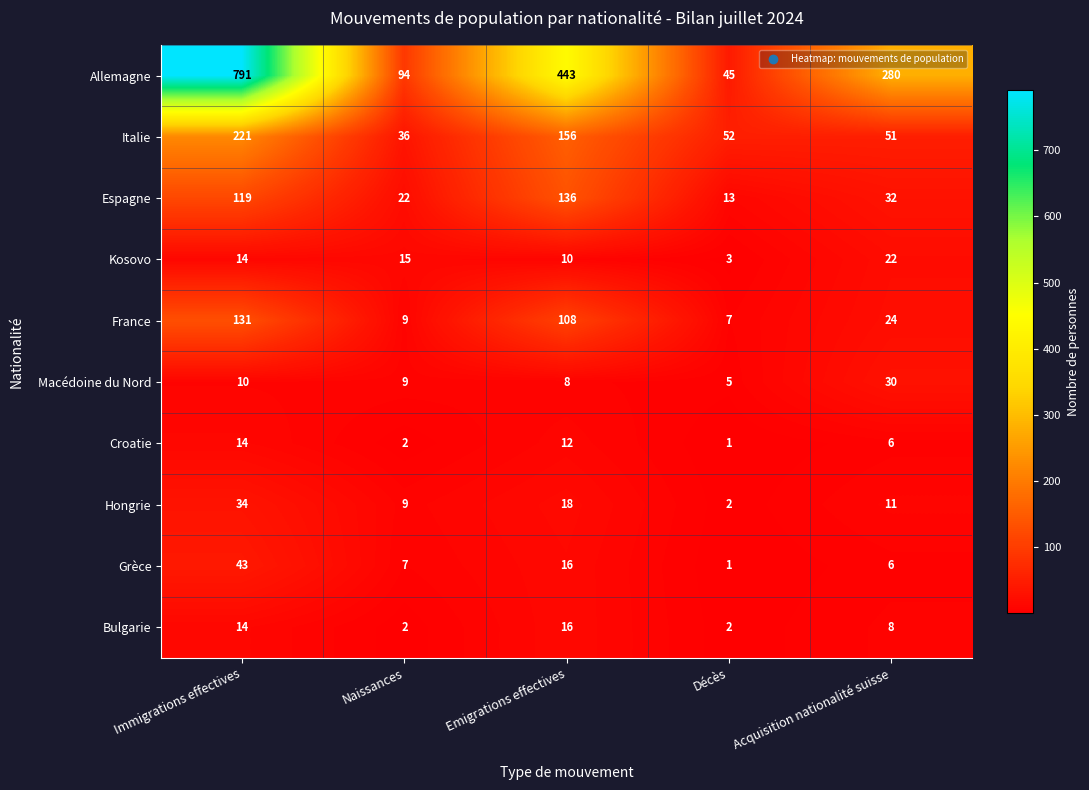

What is the minimum value shown in the chart?

1